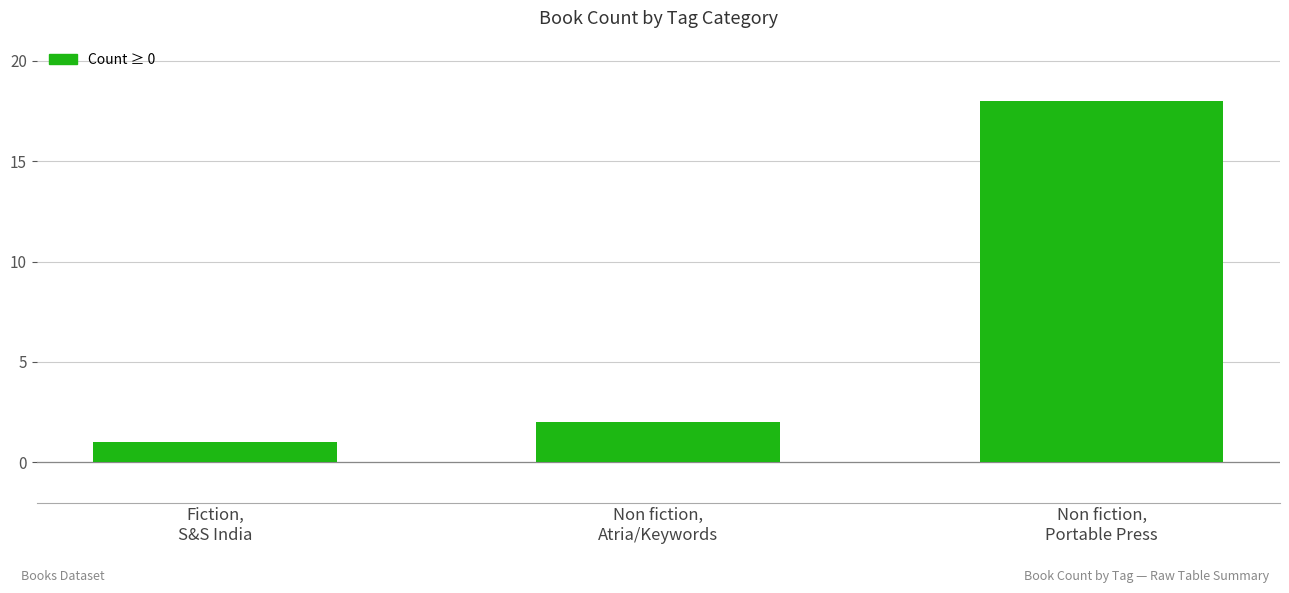

Reading right to left, transcribe all the data shown in this chart.

18	2	1